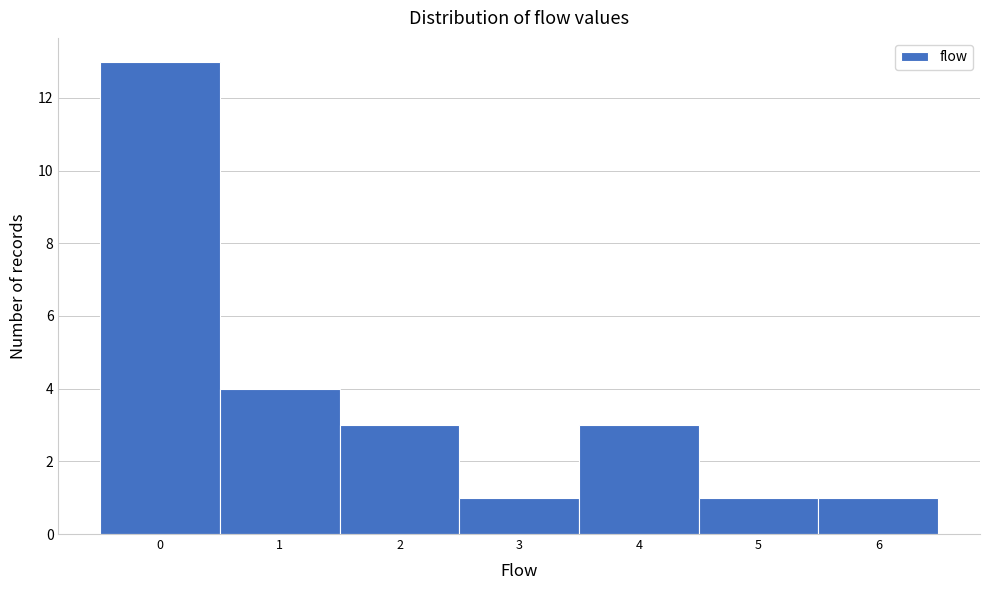

What is the height of the bar covering 2.5 to 3.5 on the x-axis? The values are not printed on the chart, so give them approximately, as read against the axis.

1